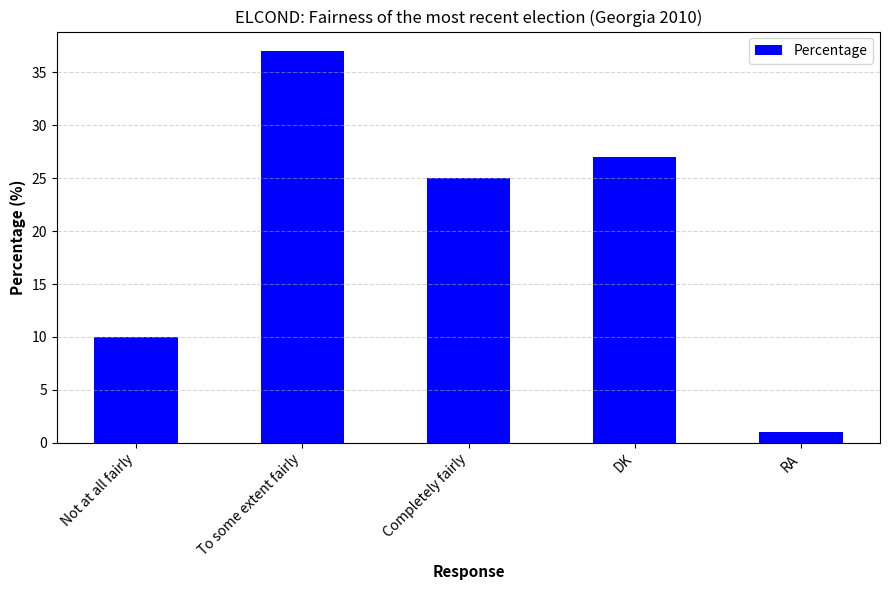

What is the minimum value shown in the chart?

1